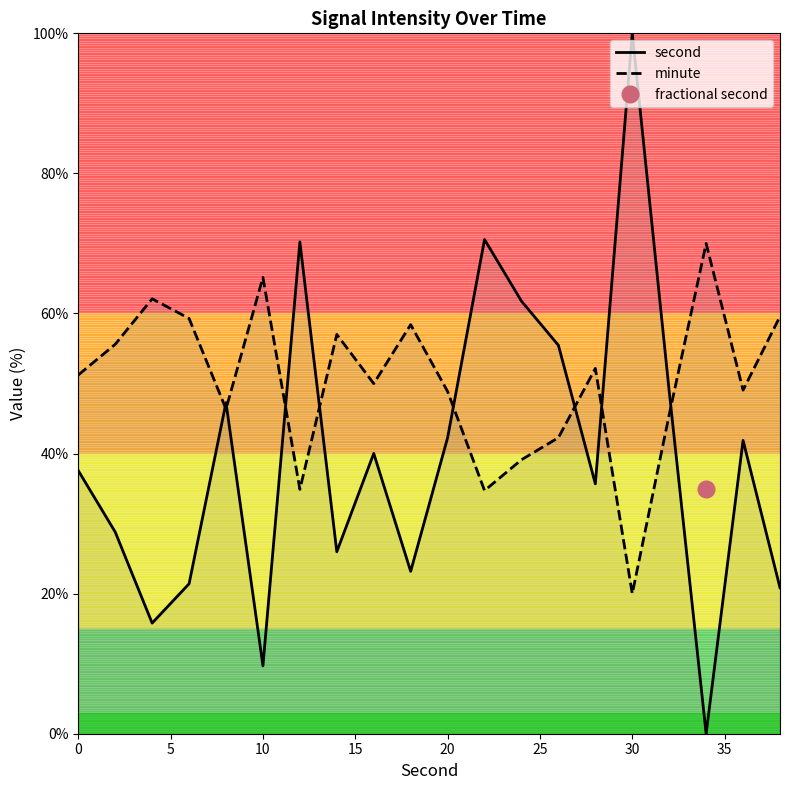

Which category has the lowest value in the minute series?

30